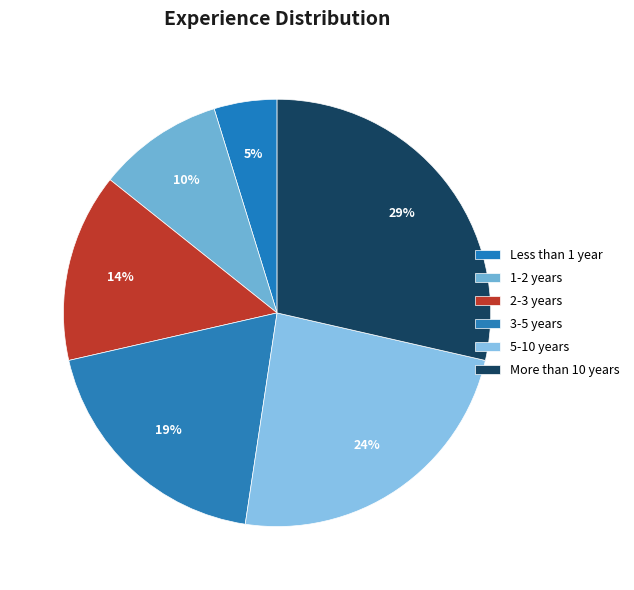

Rank the categories by value from highest to lowest.

More than 10 years, 5-10 years, 3-5 years, 2-3 years, 1-2 years, Less than 1 year